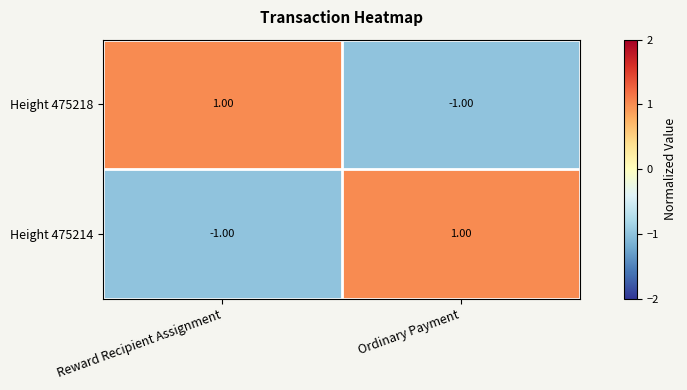

At which label is Height 475214 closest to 0?

Reward Recipient Assignment